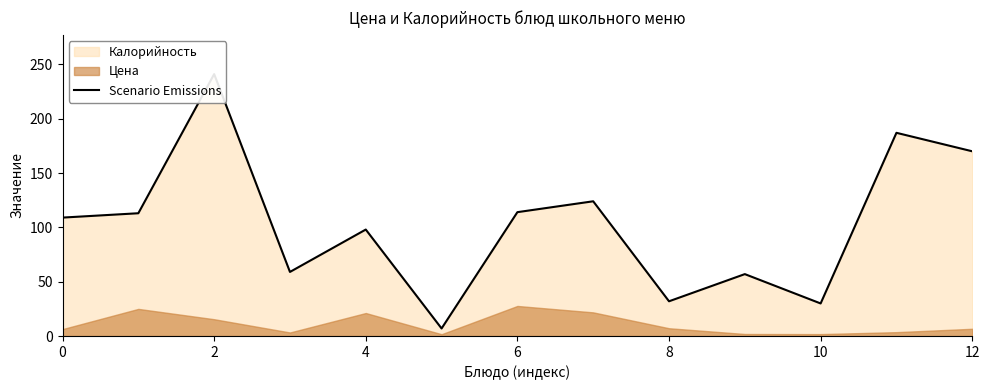

How many interior local peaks (higher than both neighbors) does the data have?

5